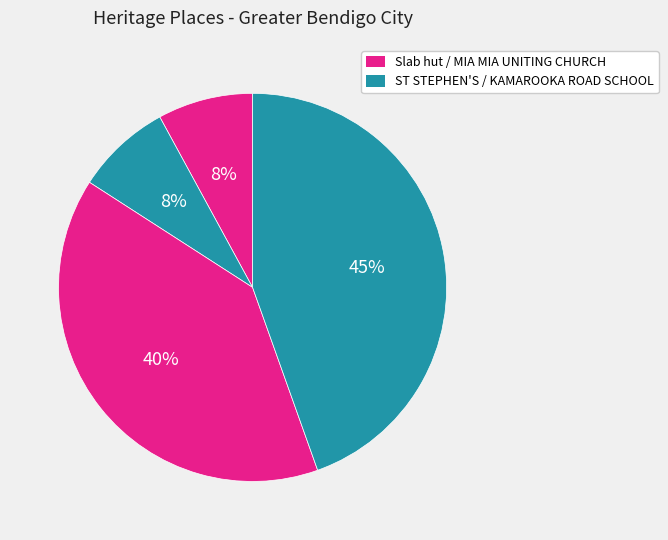

Count the number of slices in the pie.

4